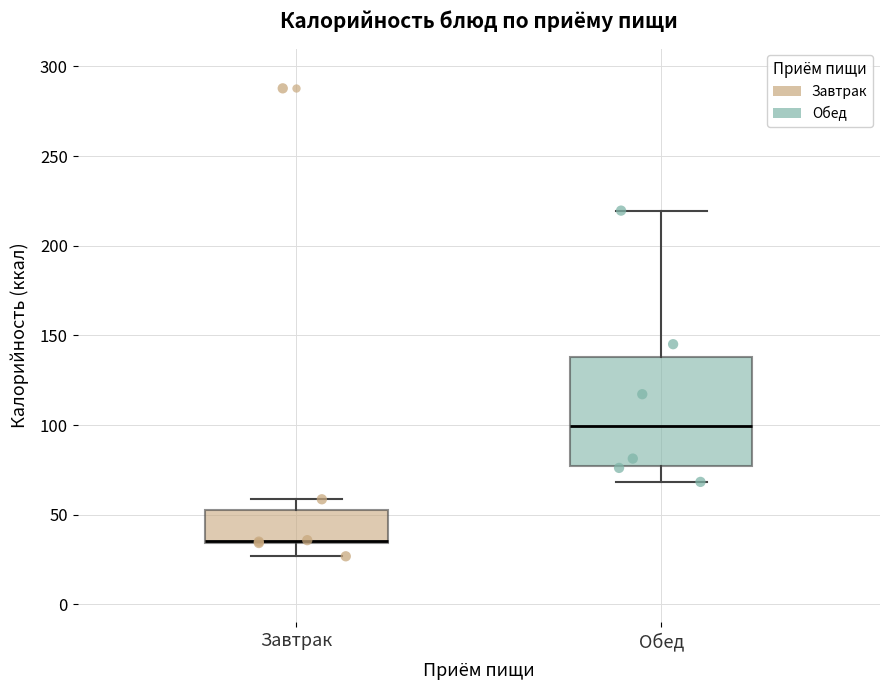

Reading left to right, transcribe this box plot: for each box, give where its median line is, the range the box spans, and where its two whiskers end, as read against the y-axis. The values are not printed on the chart, so give them approximately, as read against the axis.

Завтрак: median 35 (drawn on the box's lower edge), box 35 to 55, whiskers 25 to 60
Обед: median 100, box 75 to 140, whiskers 70 to 220